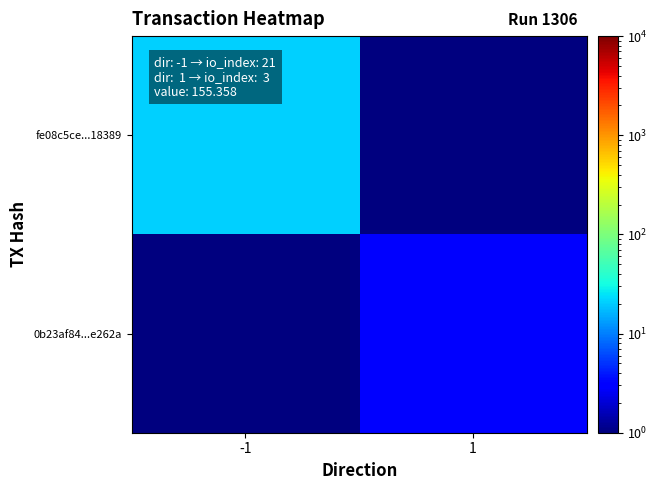

What is the total value across all series at -1?

21.5